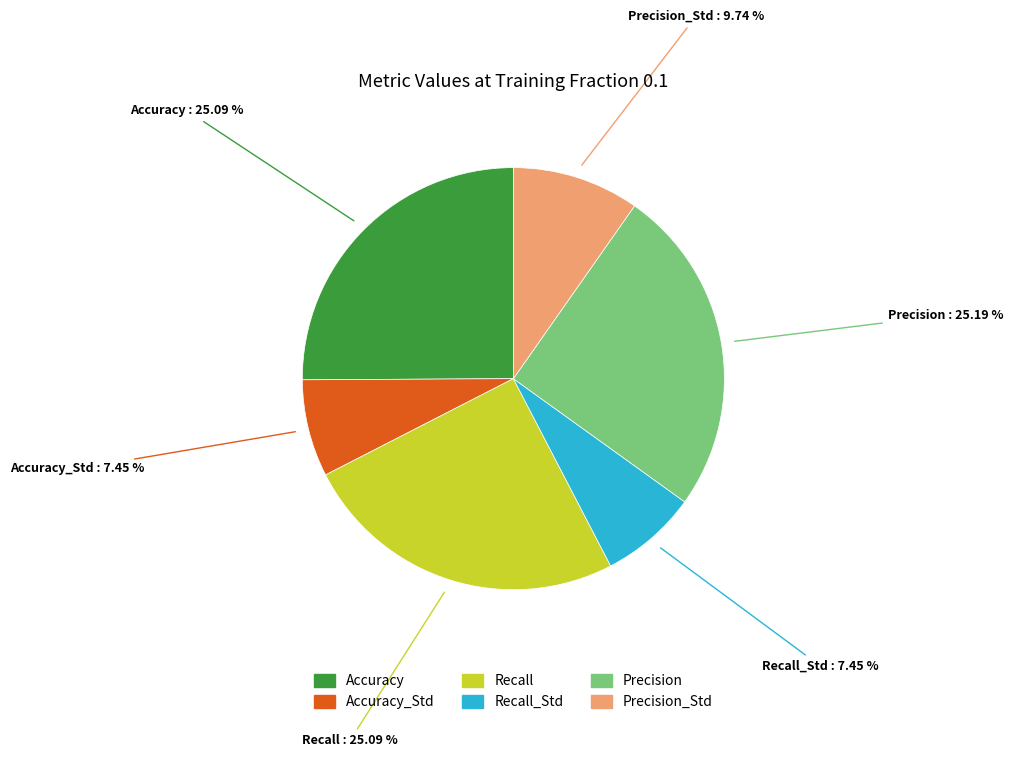

Do Precision_Std and Accuracy together represent more than half of the pie?

No